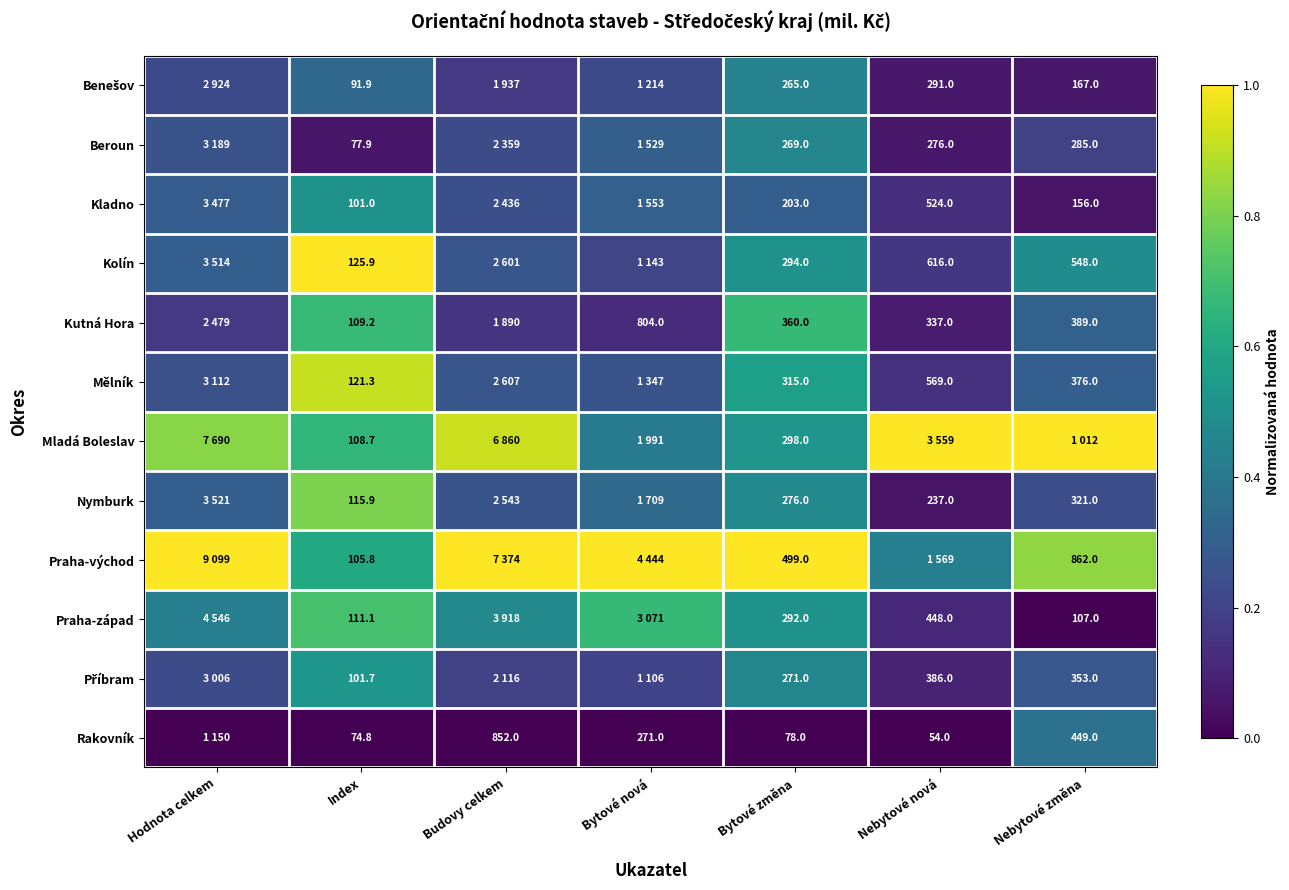

The value of Nymburk at Bytové změna is 0.5. True or false?

True